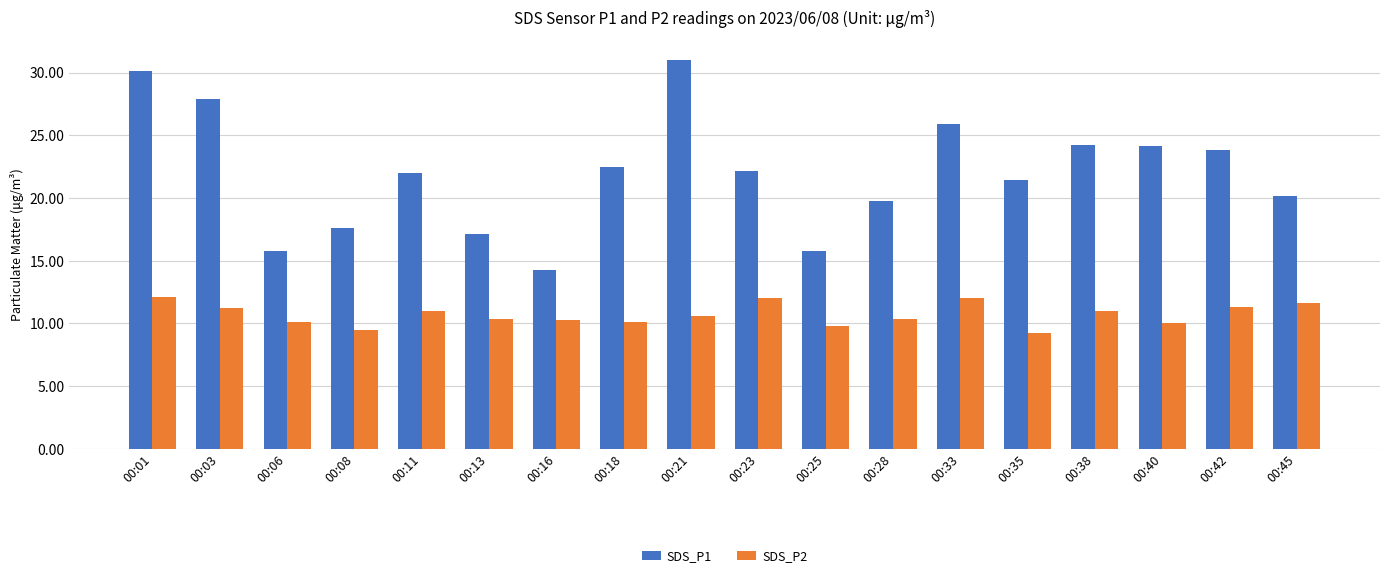

At 00:18, list the series in order from smallest to largest.

SDS_P2, SDS_P1